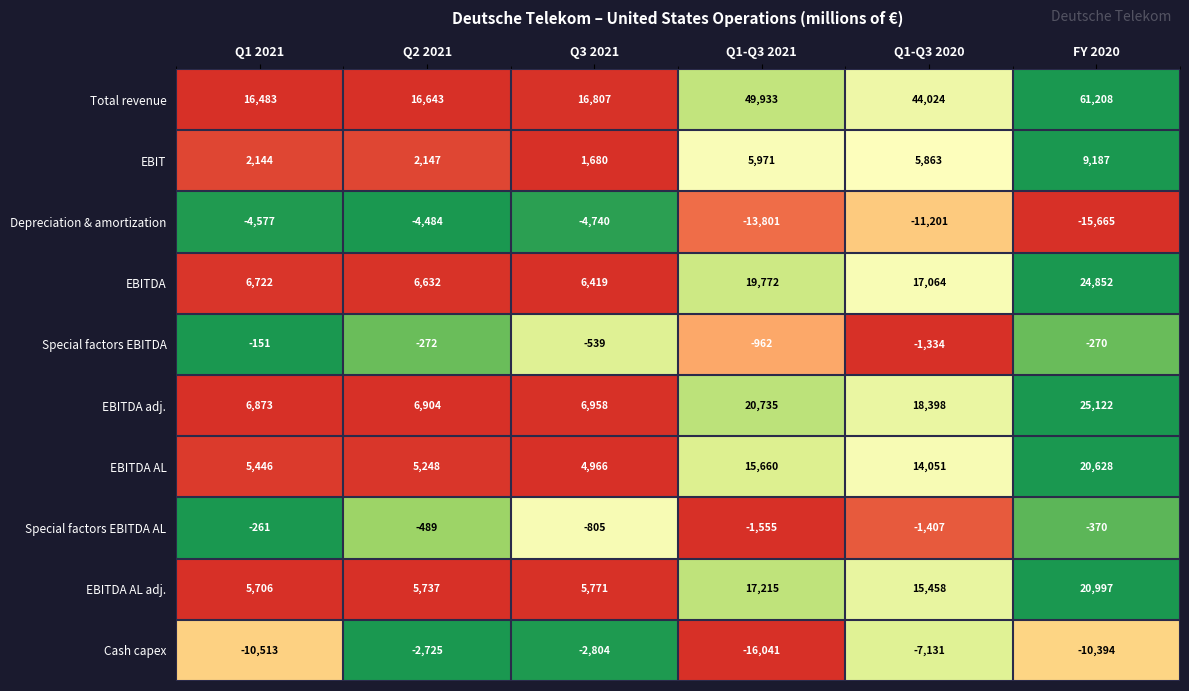

List the labels in order of Special factors EBITDA value, smallest first.

Q1-Q3 2020, Q1-Q3 2021, Q3 2021, Q2 2021, FY 2020, Q1 2021